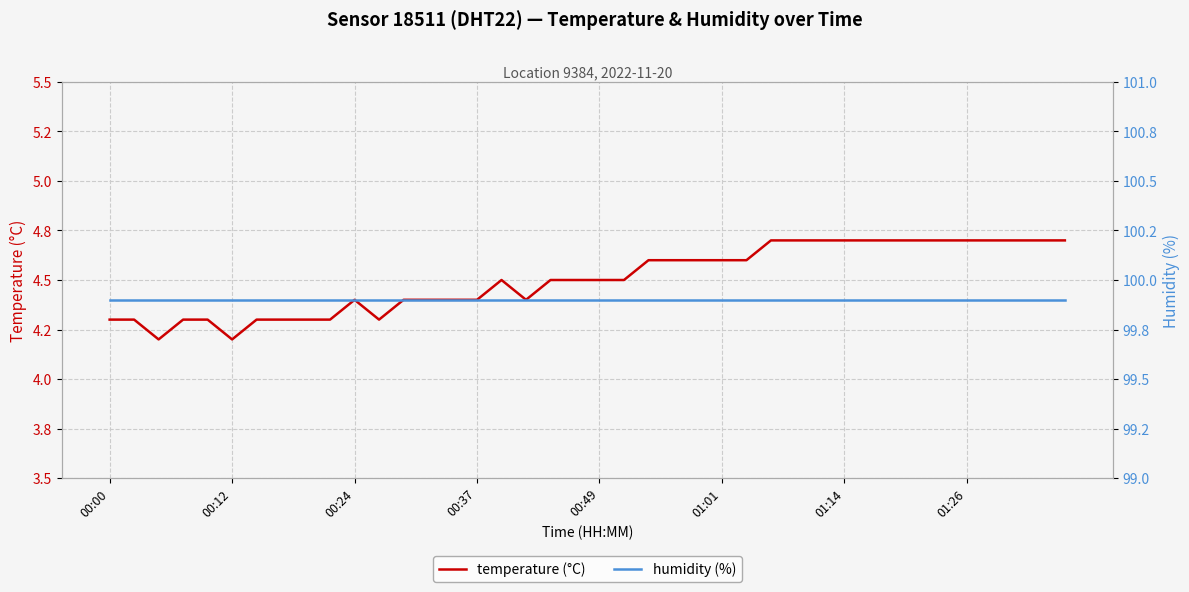

What is the sum of the temperature (°C) values at 39 and 00:37?

9.0